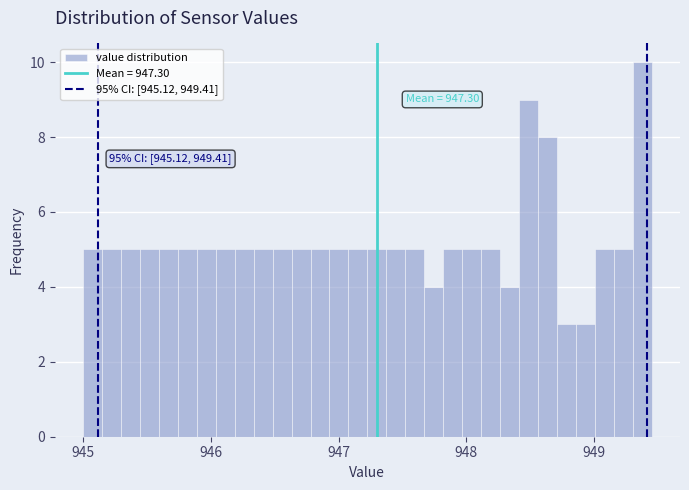

Read against the x-axis, roughly where is the centre of the tallest bar?

949.4